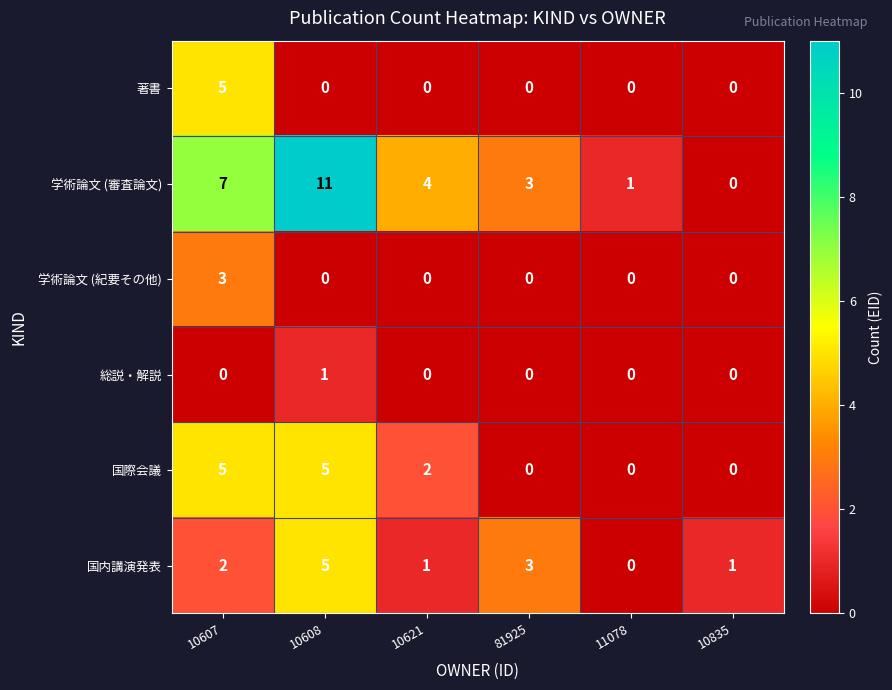

Is it true that 国内講演発表 equals 0 at 11078?

True